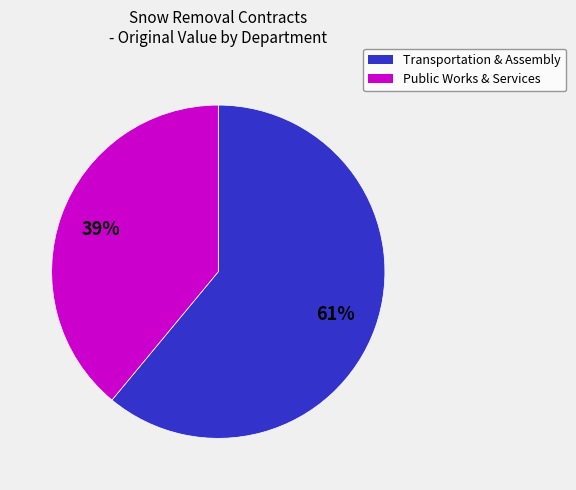

To the nearest percent, what is the difference between the largest and smallest slice percentages?

22%